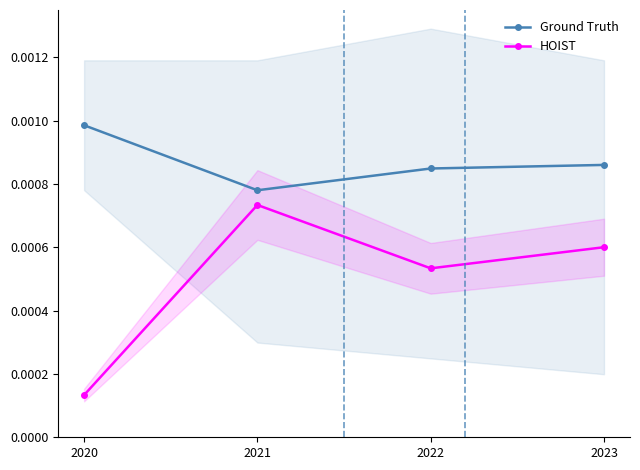

Rank the series by their maximum value, from lowest to highest.

HOIST, Ground Truth